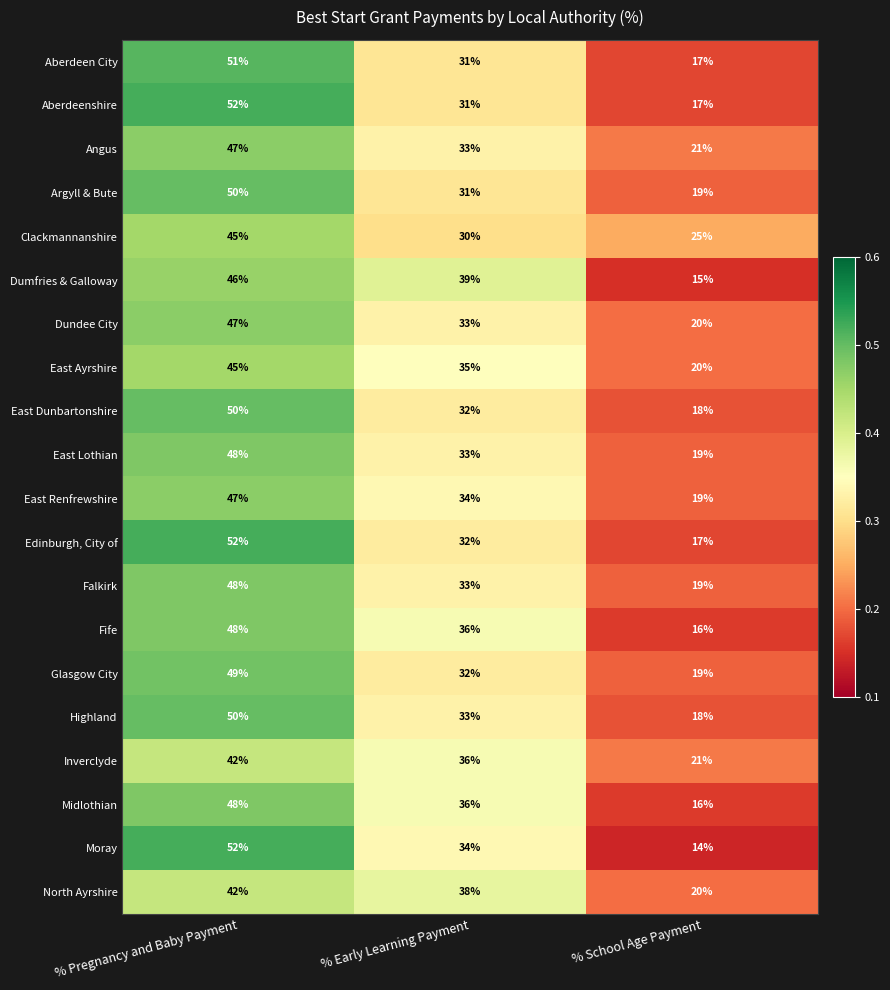

Count the Dundee City values in the range 20 to 47.

3